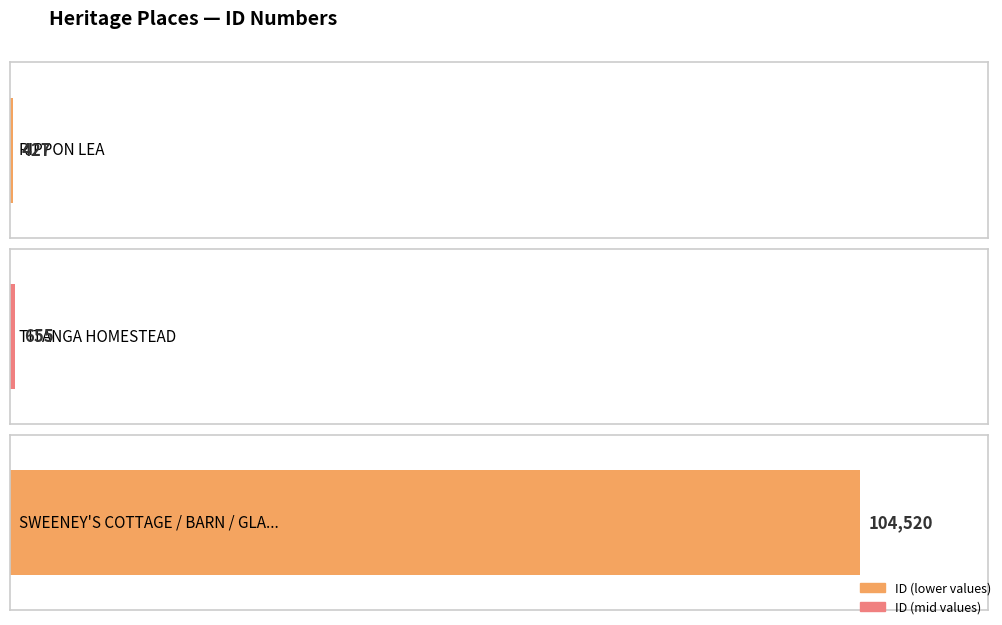

Are the bars grouped side by side (vs. stacked)?

No